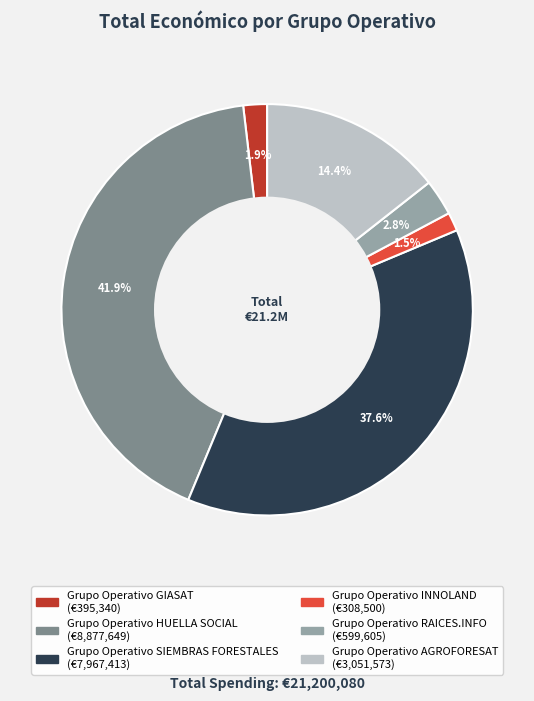

Is there any slice that represents more than half of the pie?

No